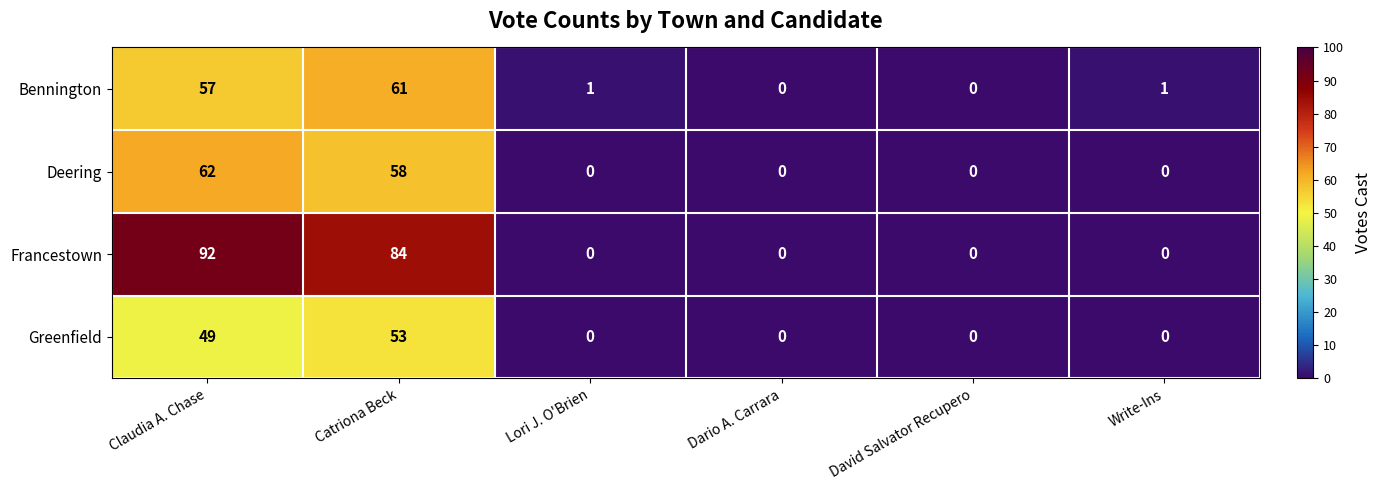

Is it true that Greenfield equals 72 at Claudia A. Chase?

False